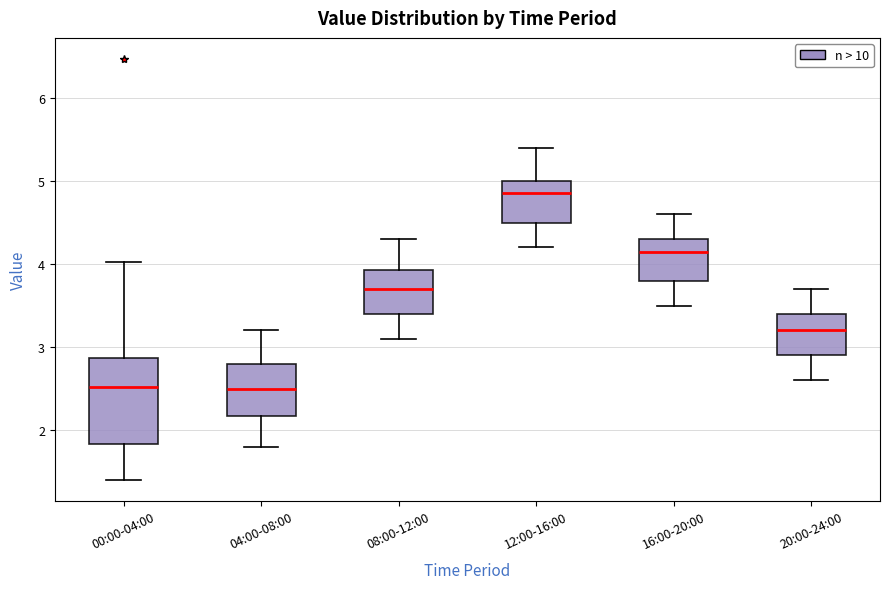

Where does the upper whisker of the box for 20:00-24:00 end on the y-axis? The values are not printed on the chart, so give them approximately, as read against the axis.

3.7